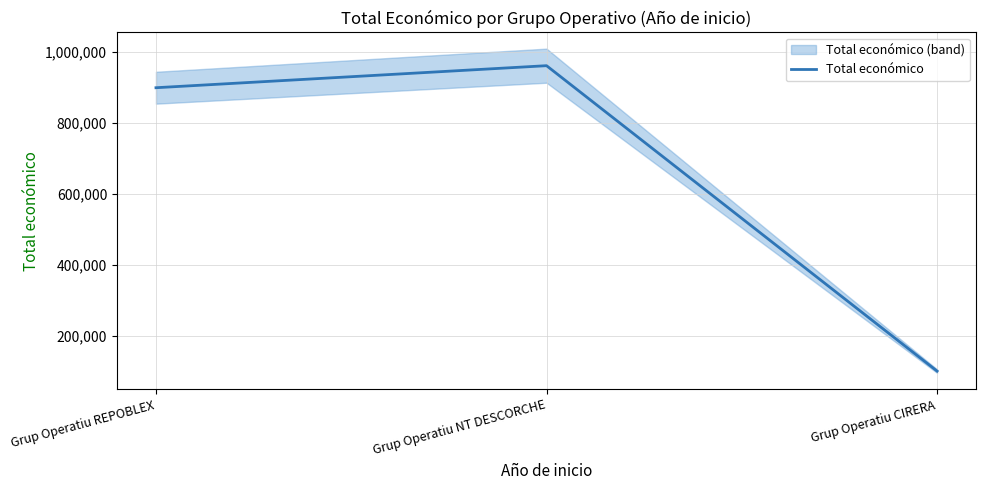

What is the difference between the values at Grup Operatiu REPOBLEX and Grup Operatiu NT DESCORCHE?

62100